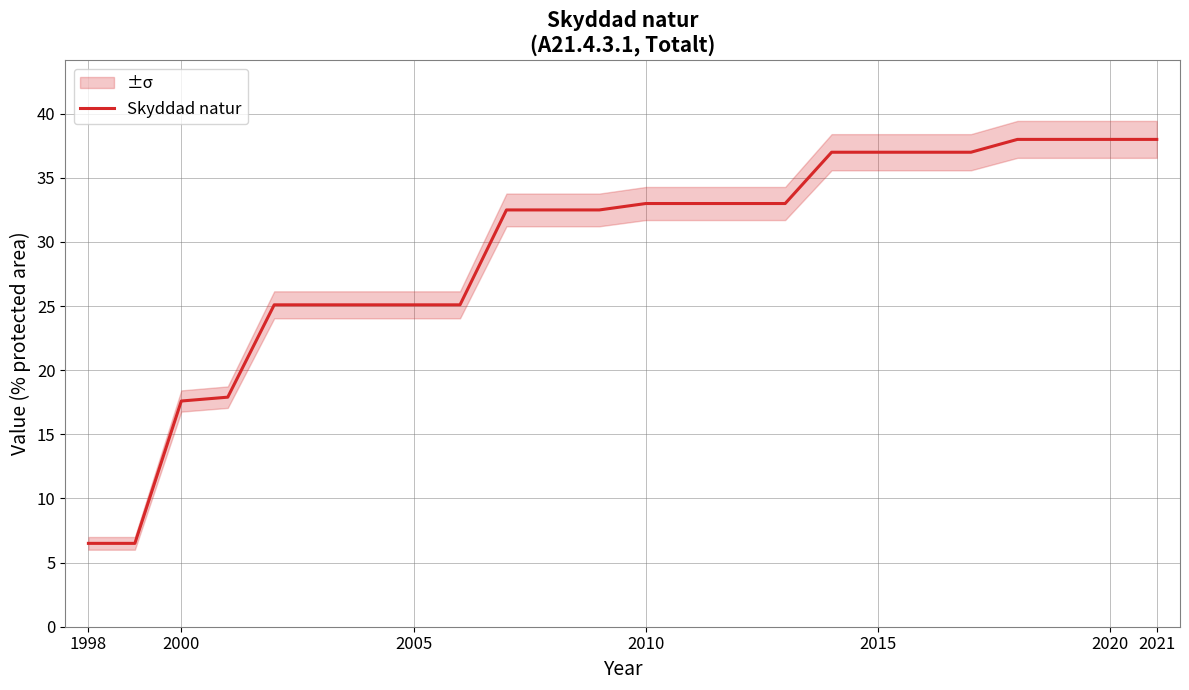

The value of Skyddad natur at 2015 is 59.6. True or false?

False